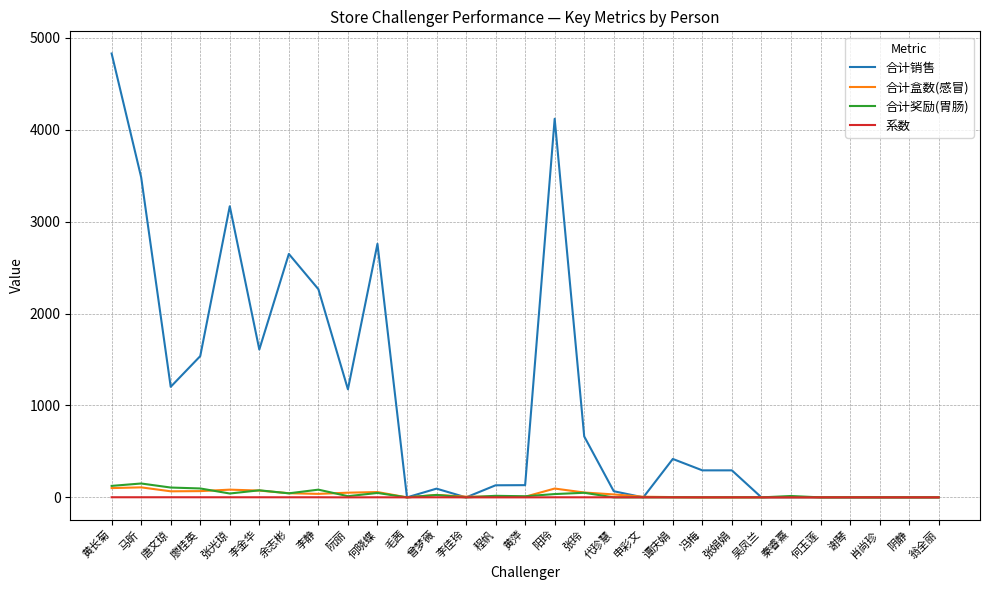

Which series has the largest total across all categories?

合计销售